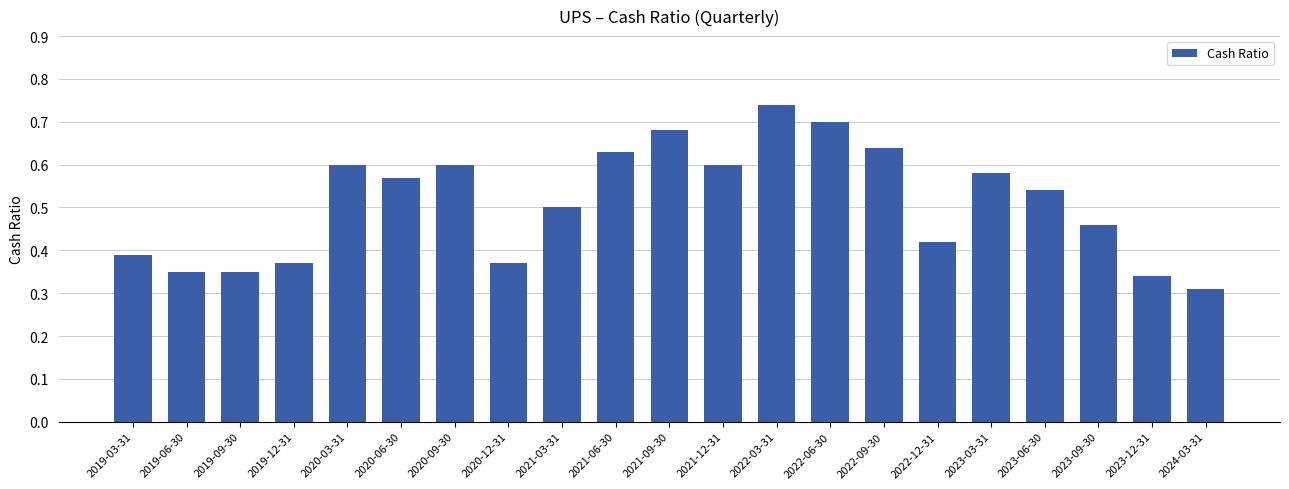

The chart shows a value of 0.5 at 2021-03-31. True or false?

True